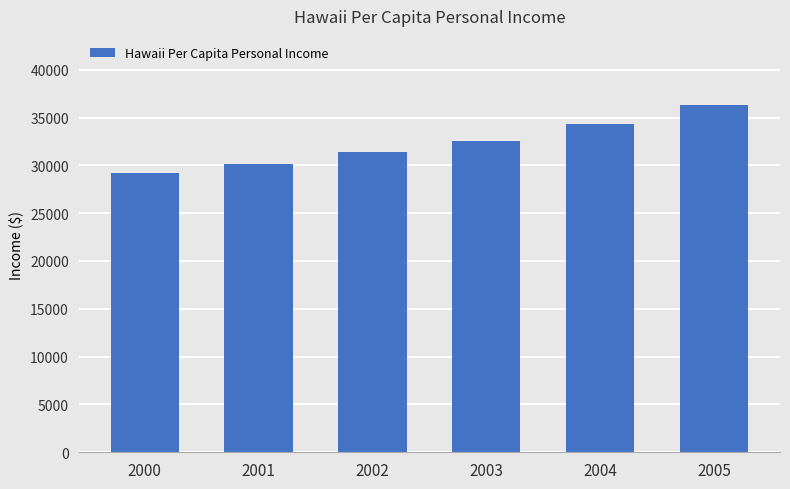

At which label is the value closest to 32726?

2003